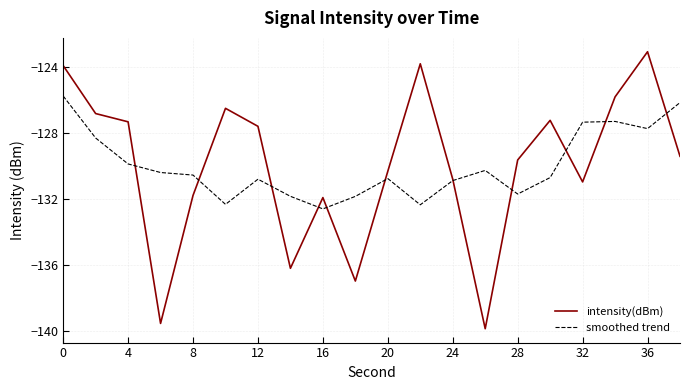

What is the smallest value displayed?

-139.9